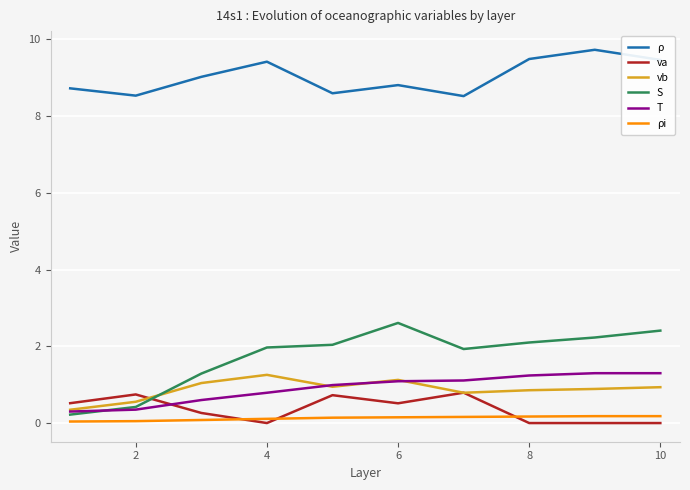

True or false: vb and ρi cross at least once.

False